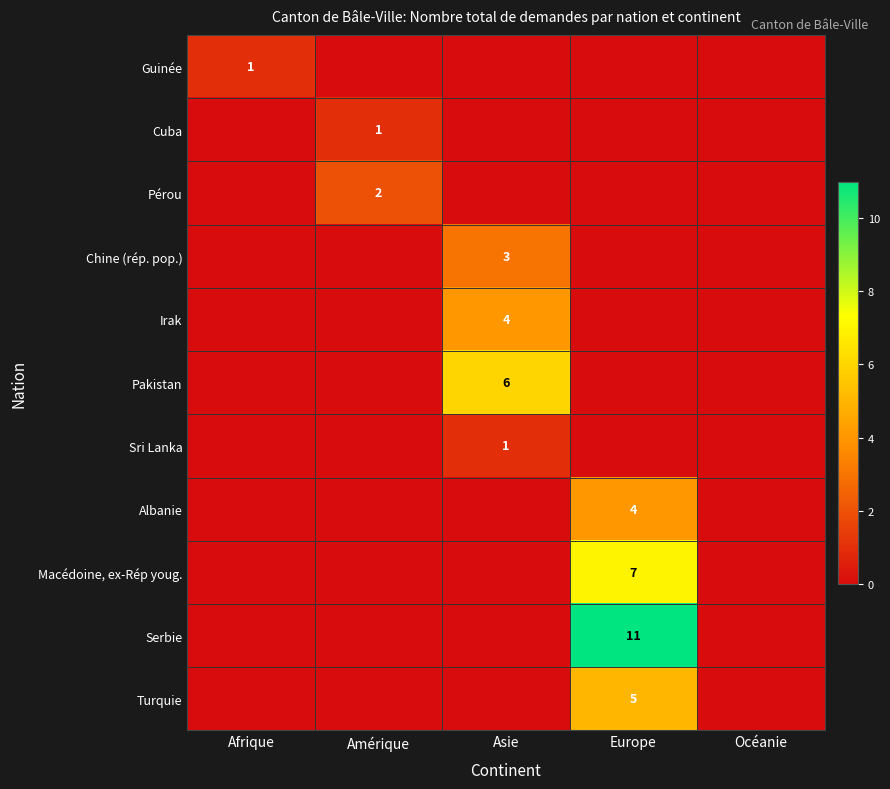

What is the sum of the Cuba values at Europe and Amérique?

1